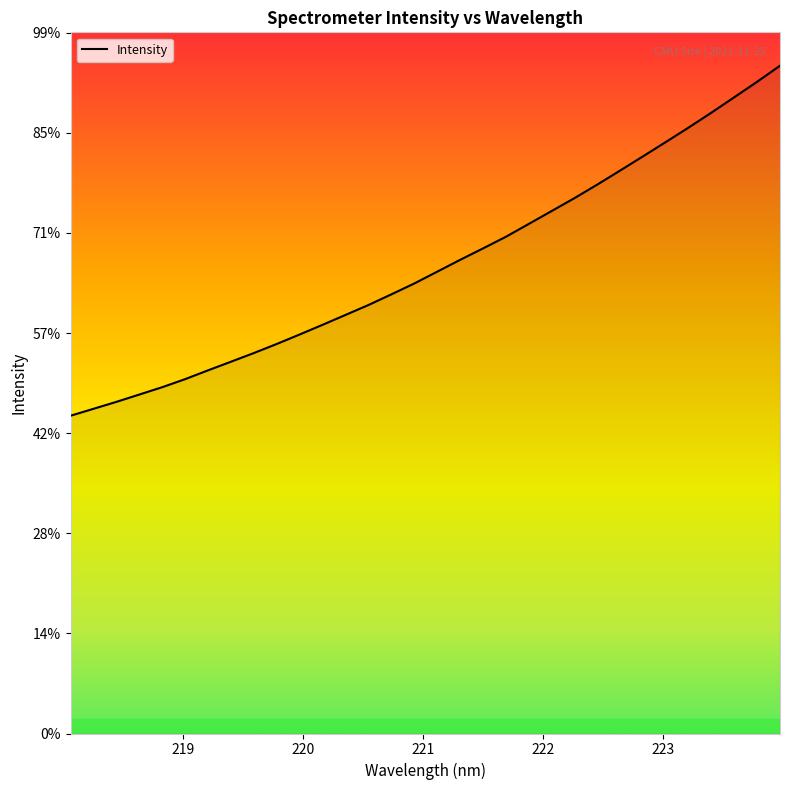

Does the chart have visible grid lines?

No